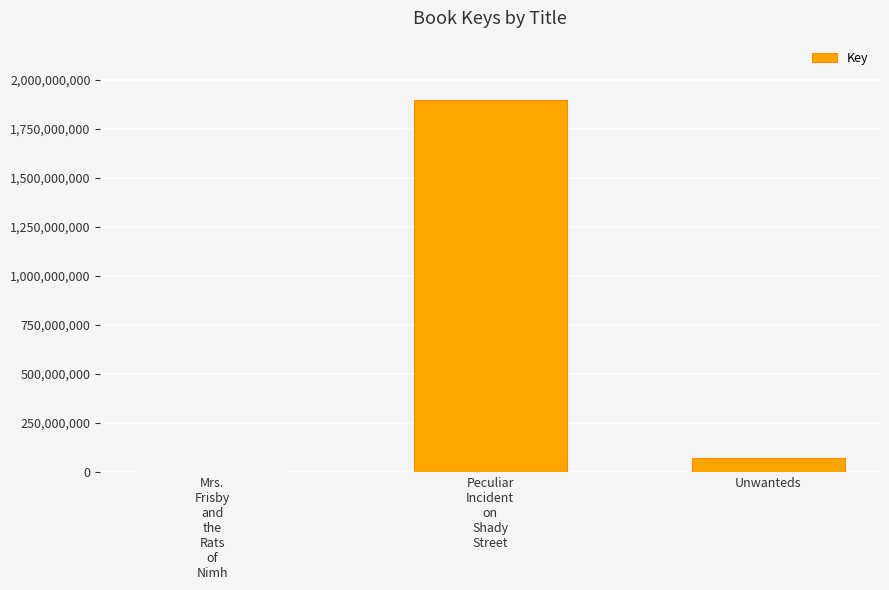

Is it true that the value at Unwanteds is 70727444?

True